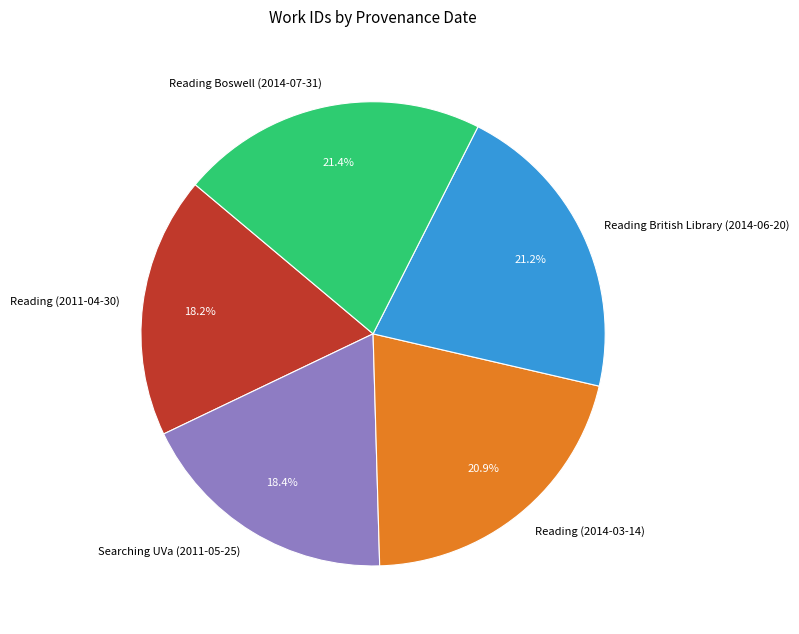

Which has a higher value, Reading (2011-04-30) or Reading (2014-03-14)?

Reading (2014-03-14)